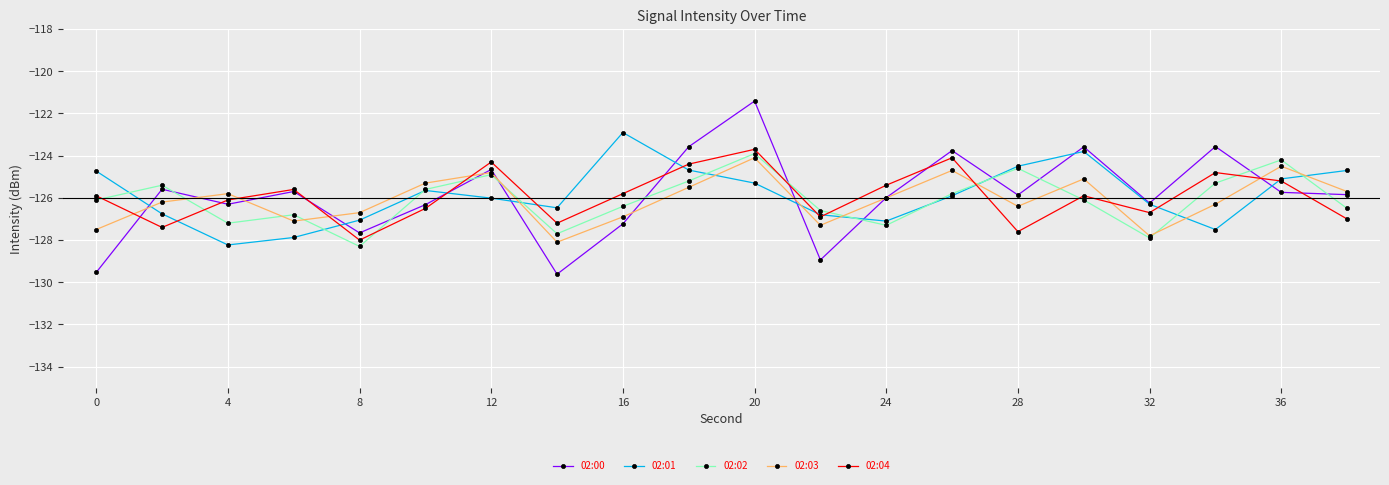

Which series has the largest range (max minus min)?

02:00